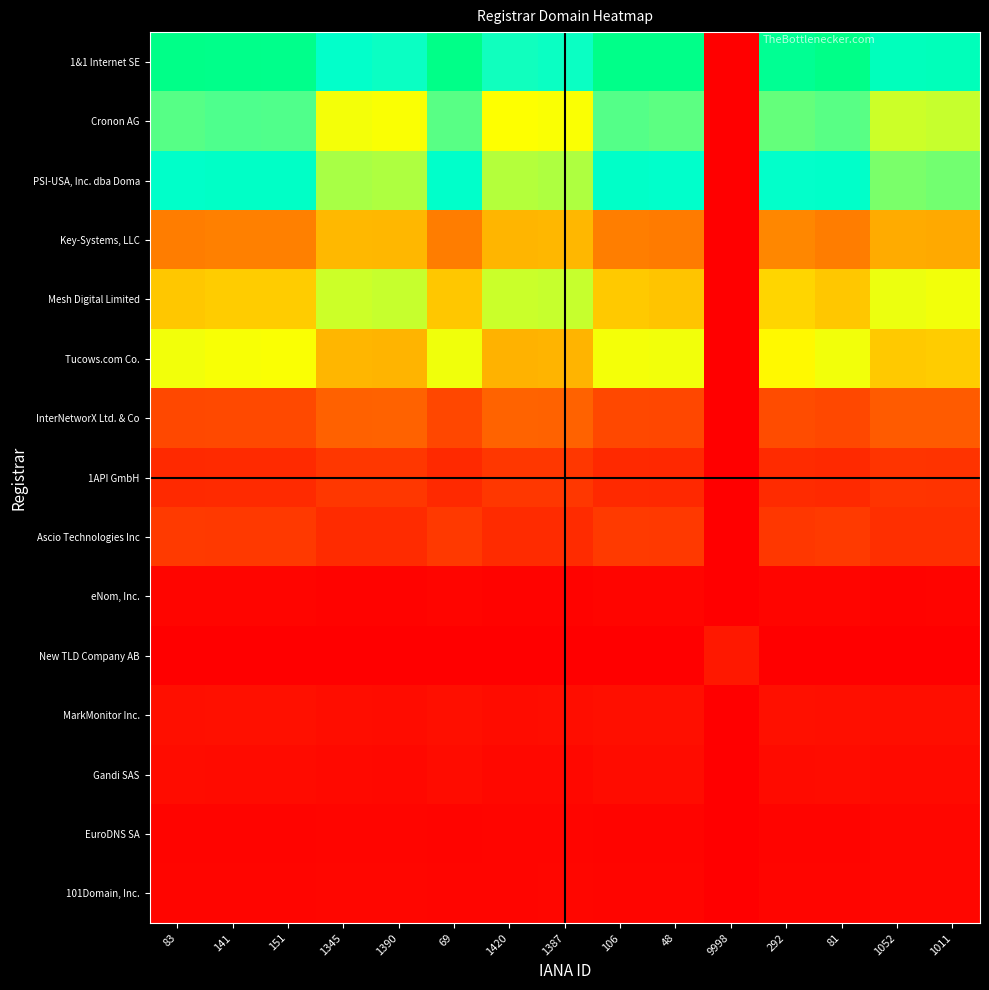

Reading left to right, list all the values displayed in this chart.

1&1 Internet SE: 83=823.0	141=813.5	151=811.8	1345=615.2	1390=607.8	69=820.7	1420=602.9	1387=608.3	106=819.2	48=817.2	9998=0.0	292=788.6	81=822.7	1052=663.5	1011=670.2
Cronon AG: 83=546.6	141=553.0	151=551.9	1345=419.8	1390=414.8	69=545.0	1420=411.5	1387=415.2	106=549.1	48=542.7	9998=0.0	292=536.3	81=546.4	1052=452.2	1011=456.8
PSI-USA, Inc. dba Doma: 83=624.4	141=631.7	151=633.0	1345=481.8	1390=476.1	69=622.6	1420=472.3	1387=476.5	106=627.3	48=620.0	9998=0.0	292=615.1	81=624.1	1052=518.9	1011=524.1
Key-Systems, LLC: 83=237.7	141=241.4	151=242.0	1345=318.0	1390=315.1	69=236.8	1420=313.2	1387=315.3	106=239.2	48=235.5	9998=0.0	292=251.0	81=237.6	1052=299.4	1011=296.8
Mesh Digital Limited: 83=337.5	141=342.8	151=343.7	1345=452.9	1390=457.0	69=336.2	1420=454.3	1387=456.7	106=339.6	48=334.3	9998=0.0	292=356.6	81=337.3	1052=426.1	1011=422.4
Tucows.com Co.: 83=421.8	141=416.9	151=416.1	1345=315.0	1390=311.2	69=423.0	1420=308.7	1387=311.5	106=419.9	48=421.2	9998=0.0	292=404.1	81=422.0	1052=339.8	1011=343.3
InterNetworX Ltd. & Co: 83=146.5	141=148.8	151=149.2	1345=197.0	1390=198.8	69=145.9	1420=200.0	1387=198.7	106=147.4	48=145.1	9998=0.0	292=154.9	81=146.4	1052=185.3	1011=183.6
1API GmbH: 83=84.3	141=85.6	151=85.8	1345=113.0	1390=113.9	69=83.9	1420=113.2	1387=114.0	106=84.8	48=83.5	9998=0.0	292=89.0	81=84.2	1052=106.4	1011=105.4
Ascio Technologies Inc: 83=117.5	141=117.2	151=116.9	1345=88.8	1390=87.7	69=117.1	1420=87.0	1387=87.8	106=118.0	48=116.6	9998=0.0	292=113.6	81=117.4	1052=95.7	1011=96.6
eNom, Inc.: 83=11.9	141=11.8	151=11.8	1345=8.9	1390=8.8	69=11.9	1420=8.7	1387=8.8	106=11.9	48=12.0	9998=0.0	292=11.4	81=11.9	1052=9.6	1011=9.7
New TLD Company AB: 83=0.0	141=0.0	151=0.0	1345=0.0	1390=0.0	69=0.0	1420=0.0	1387=0.0	106=0.0	48=0.0	9998=50.0	292=0.0	81=0.0	1052=0.0	1011=0.0
MarkMonitor Inc.: 83=33.5	141=33.9	151=34.0	1345=27.6	1390=27.3	69=33.4	1420=27.1	1387=27.3	106=33.7	48=33.3	9998=0.0	292=35.0	81=33.5	1052=29.7	1011=30.0
Gandi SAS: 83=26.0	141=25.7	151=25.6	1345=19.4	1390=19.2	69=25.9	1420=19.0	1387=19.2	106=25.9	48=25.8	9998=0.0	292=24.9	81=26.0	1052=20.9	1011=21.2
EuroDNS SA: 83=10.5	141=10.6	151=10.7	1345=12.2	1390=12.1	69=10.4	1420=12.0	1387=12.1	106=10.5	48=10.4	9998=0.0	292=11.0	81=10.5	1052=13.0	1011=12.9
101Domain, Inc.: 83=11.4	141=11.6	151=11.6	1345=13.1	1390=12.9	69=11.4	1420=12.9	1387=12.9	106=11.5	48=11.3	9998=0.0	292=12.0	81=11.4	1052=13.9	1011=14.0